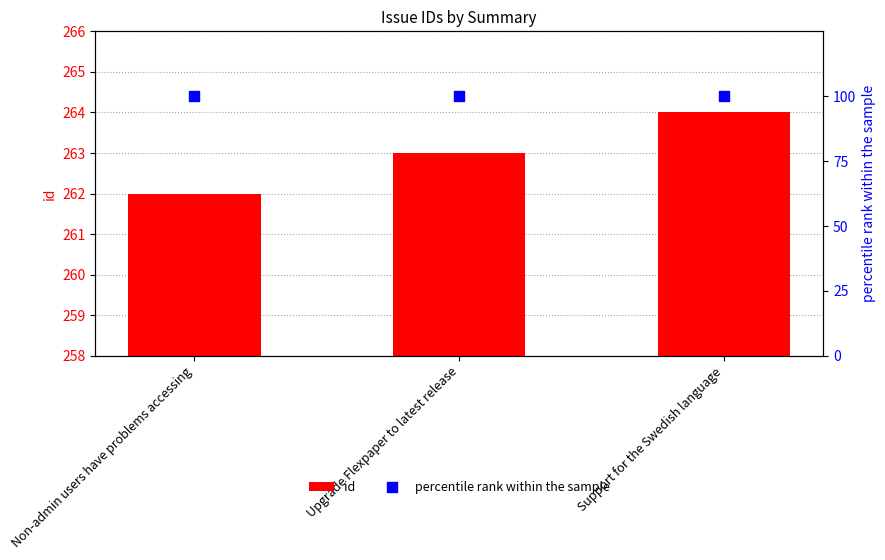

What are all the series names shown in the legend?

id, percentile rank within the sample